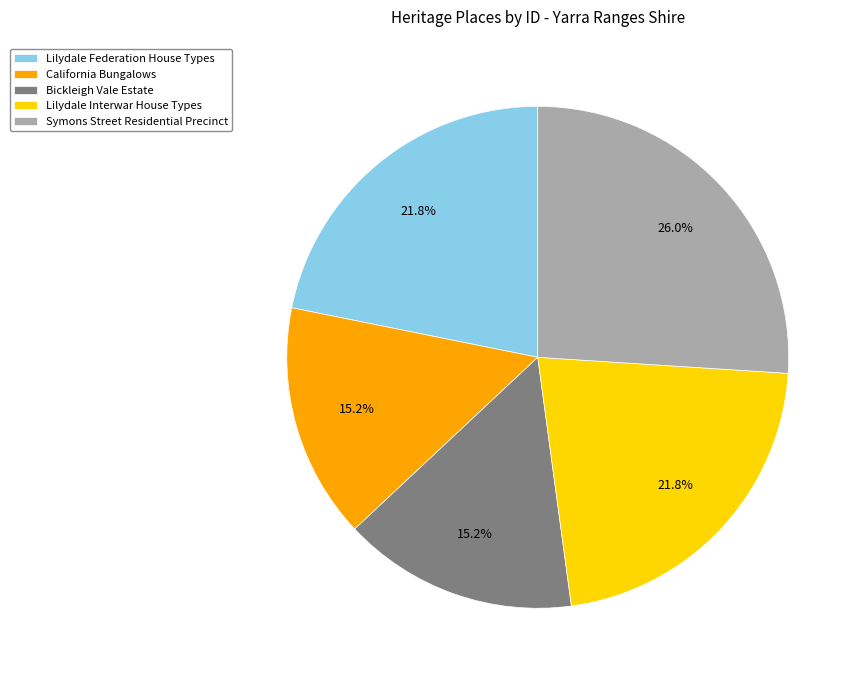

What percentage is the California Bungalows slice, to the nearest percent?

15%